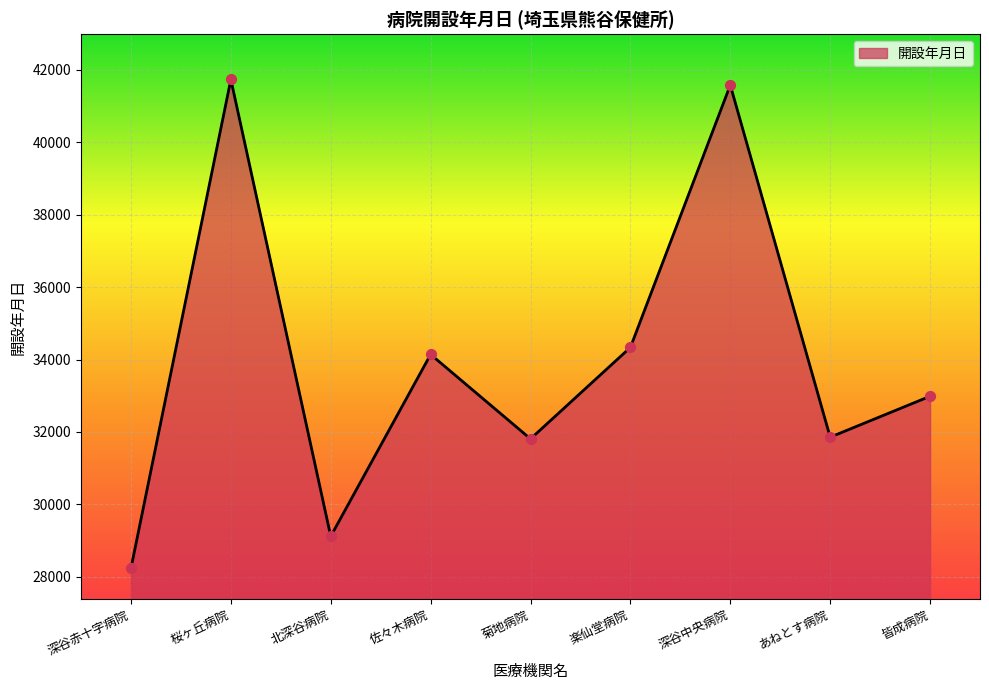

What is the change in value from 菊地病院 to 楽仙堂病院?

+2526